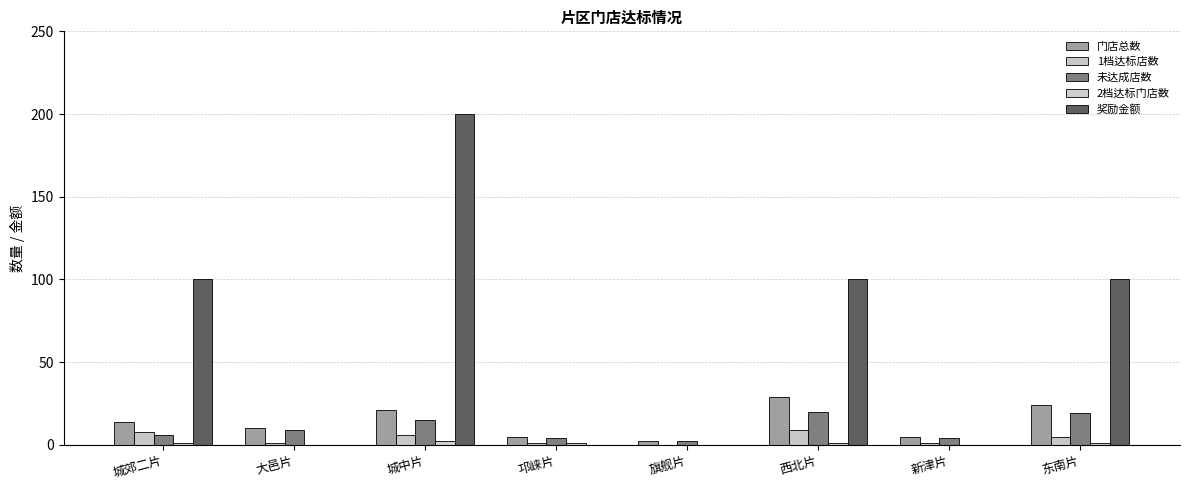

What is the sum of all 2档达标门店数 values?

6